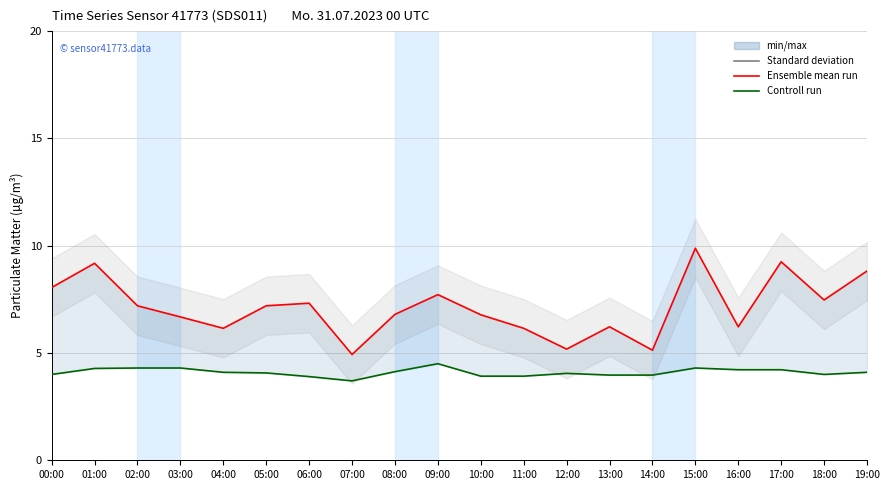

How many values in the P1 (Ensemble mean run) series exceed 7?

10